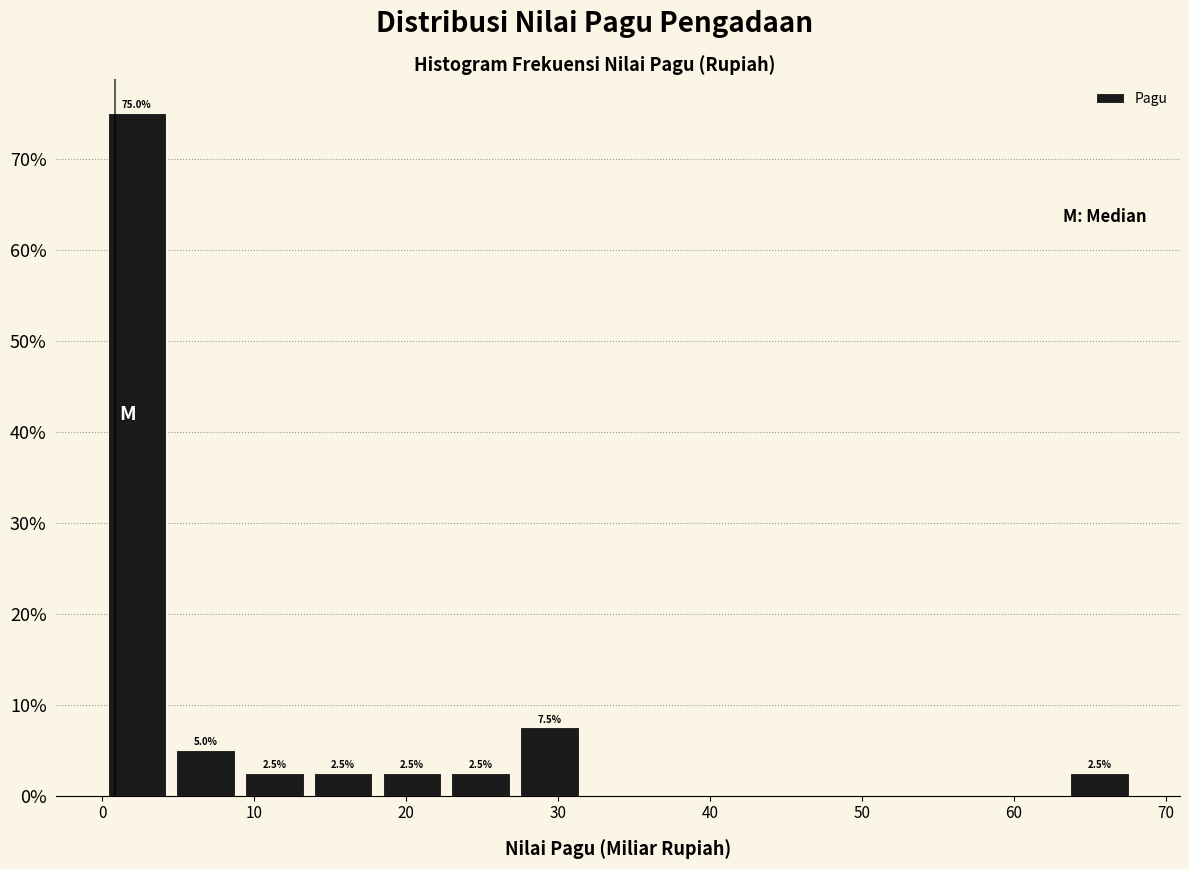

Which range on the x-axis has the tallest bar?

0 to 5